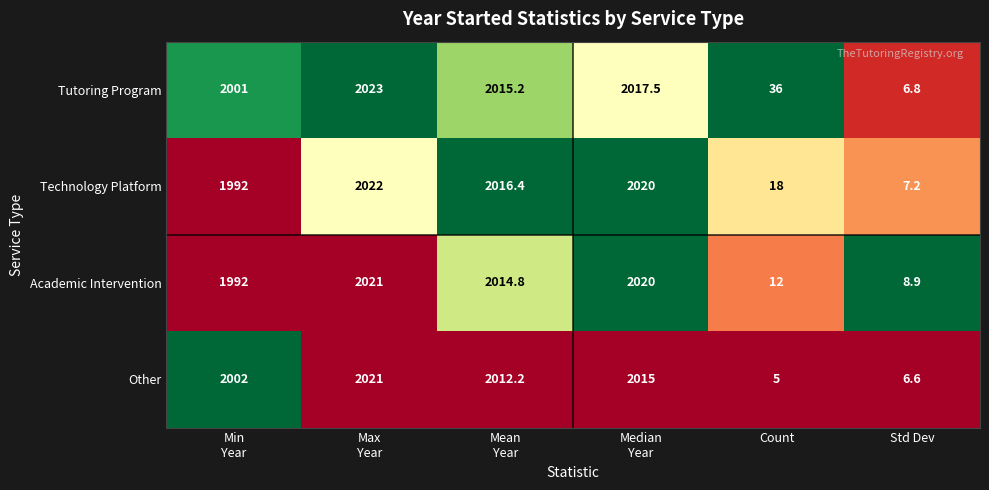

Is it true that Tutoring Program equals 36.0 at Count?

True